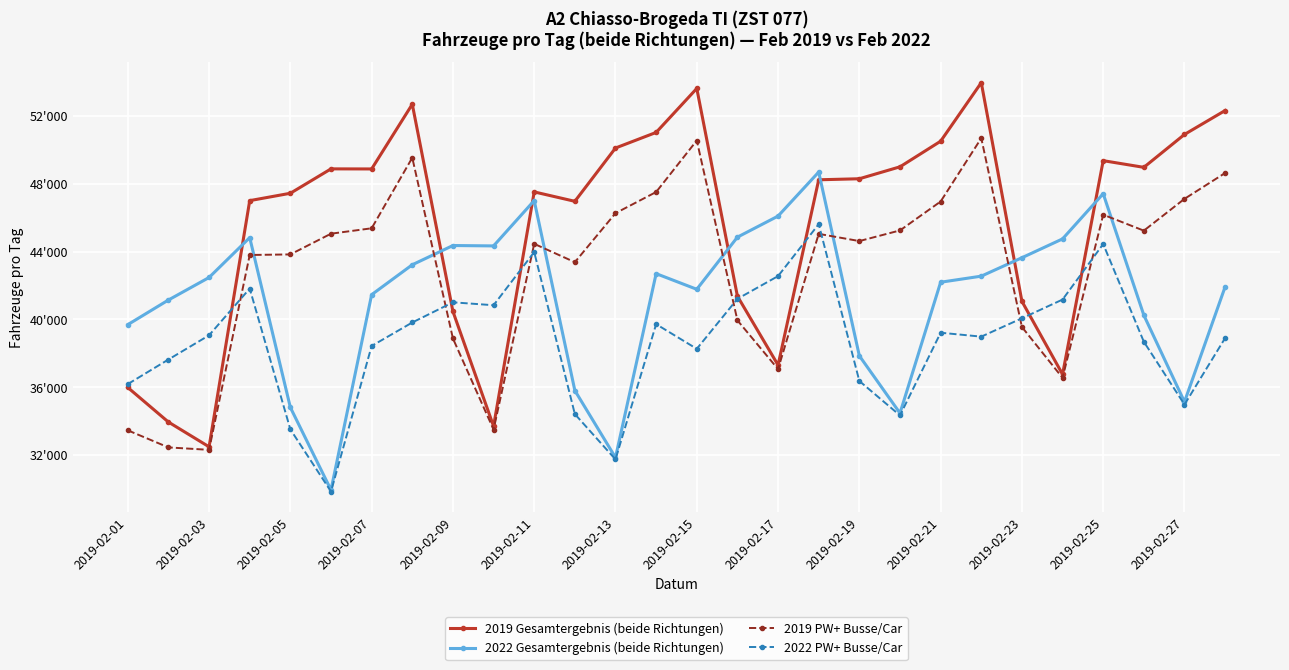

True or false: 2019 Gesamtergebnis (beide Richtungen) and 2019 PW+ Busse/Car intersect in this chart.

False